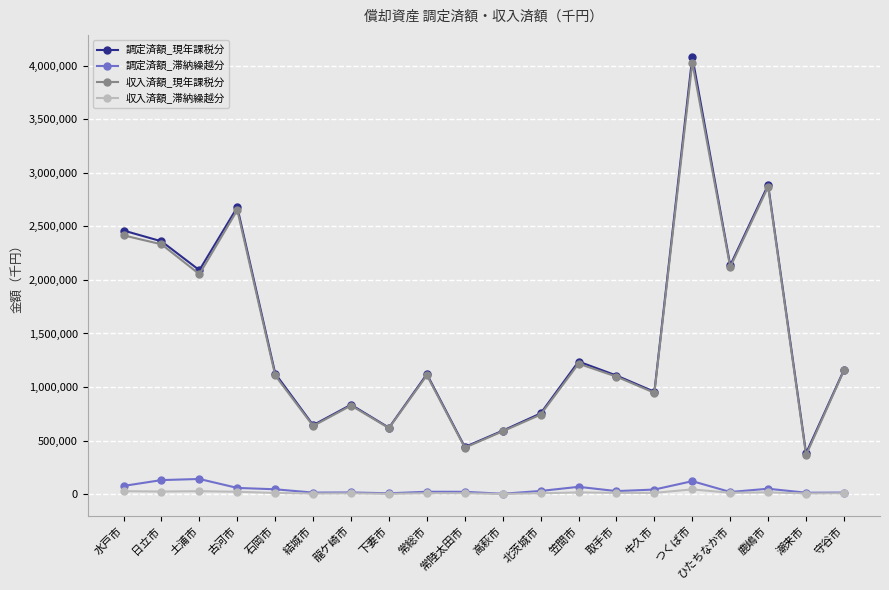

Which series changed the most between 日立市 and 高萩市?

調定済額_現年課税分